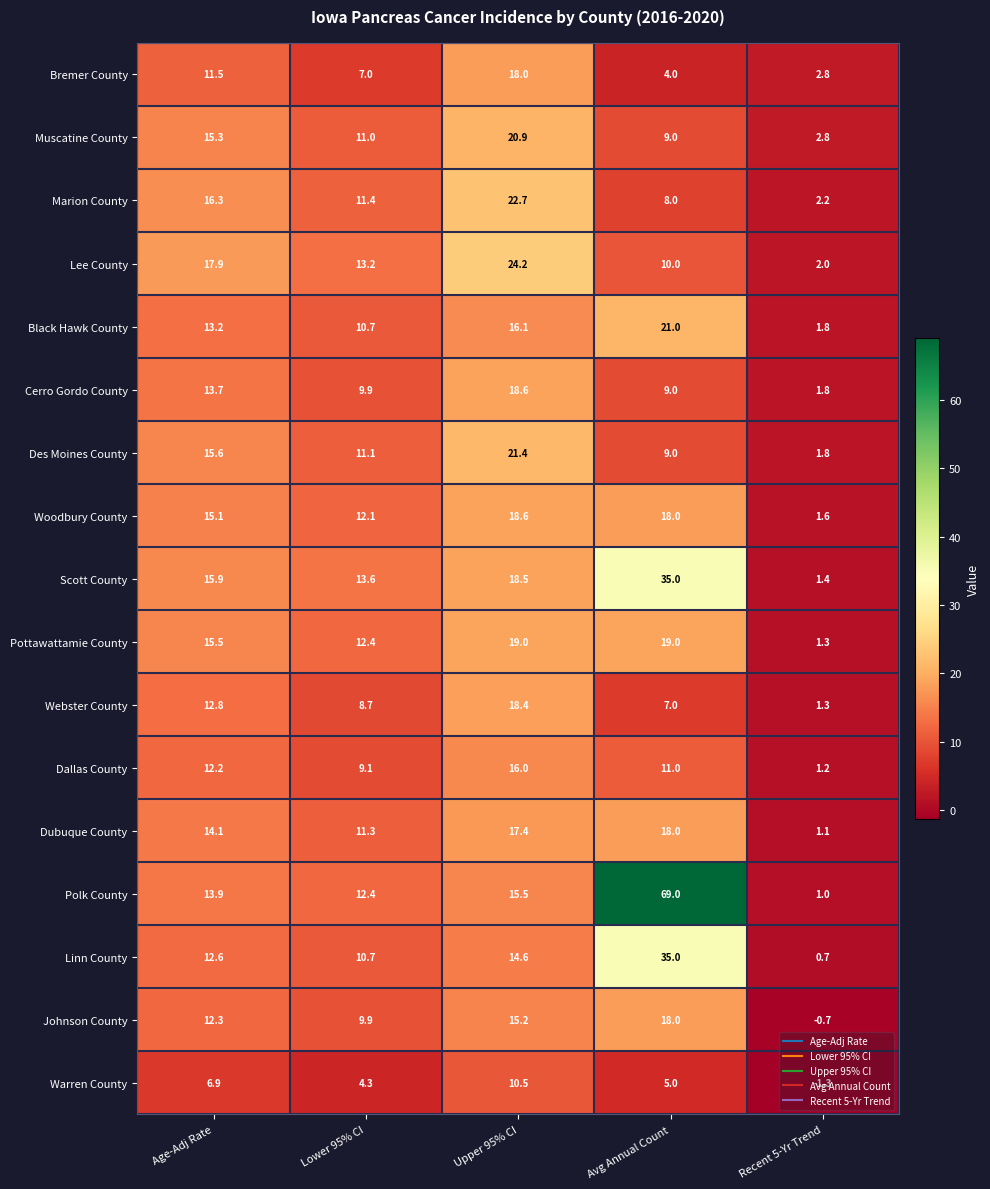

Which series has the largest range (max minus min)?

Polk County